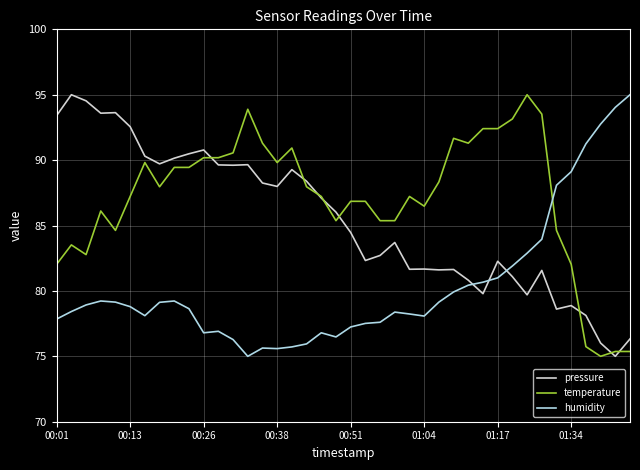

List the series in order of their overall mean, highest first.

temperature, pressure, humidity